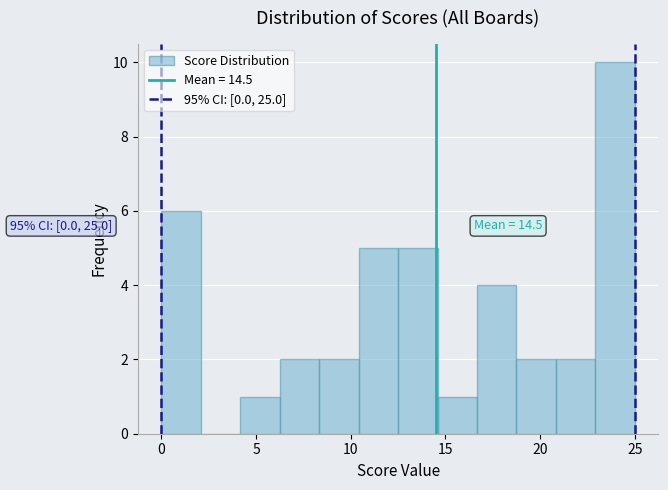

Over which range of the x-axis is the bar tallest?

23.0 to 25.0